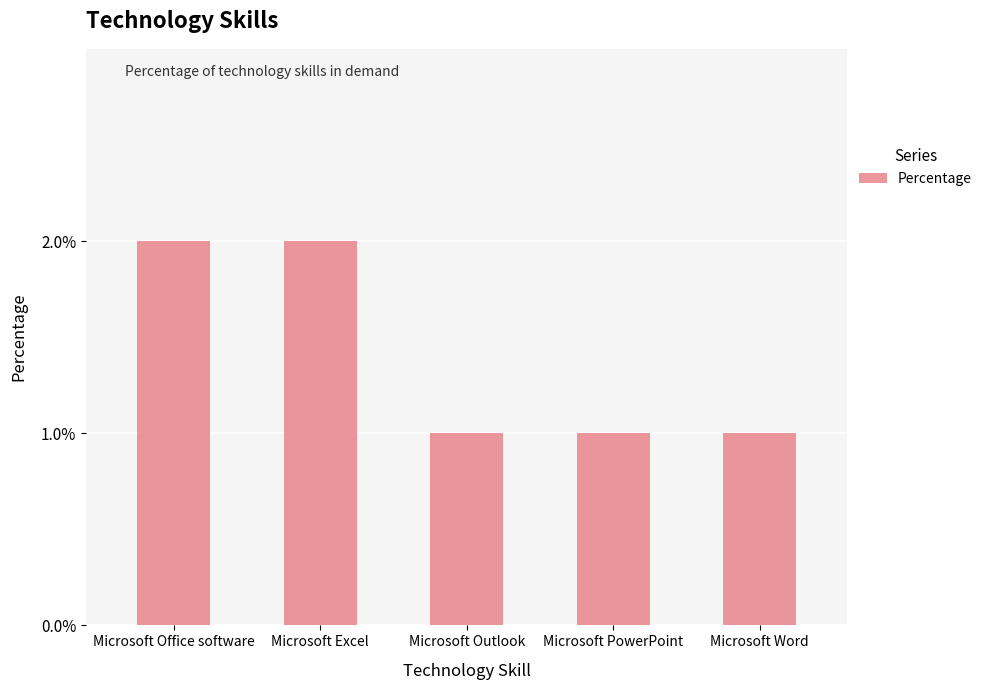

What is the minimum value shown in the chart?

1